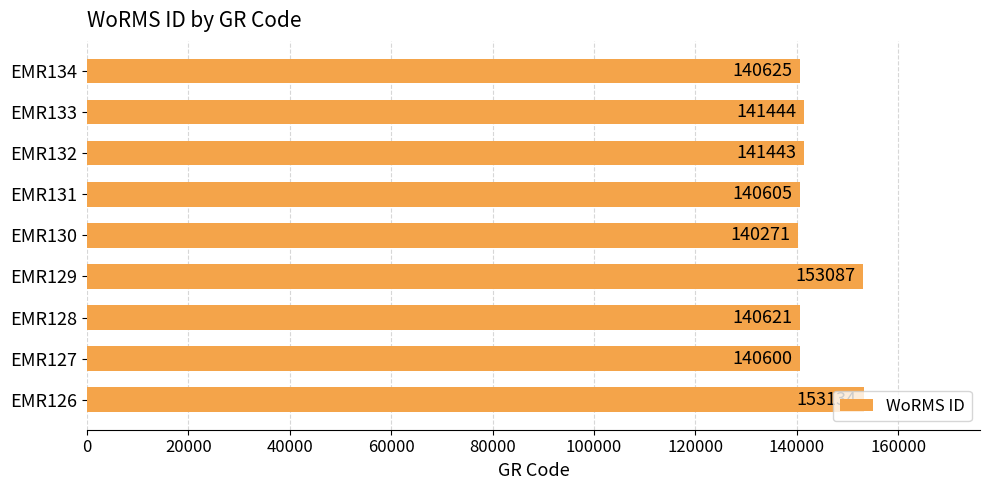

What is the sum of the values at EMR132 and EMR129?

294530